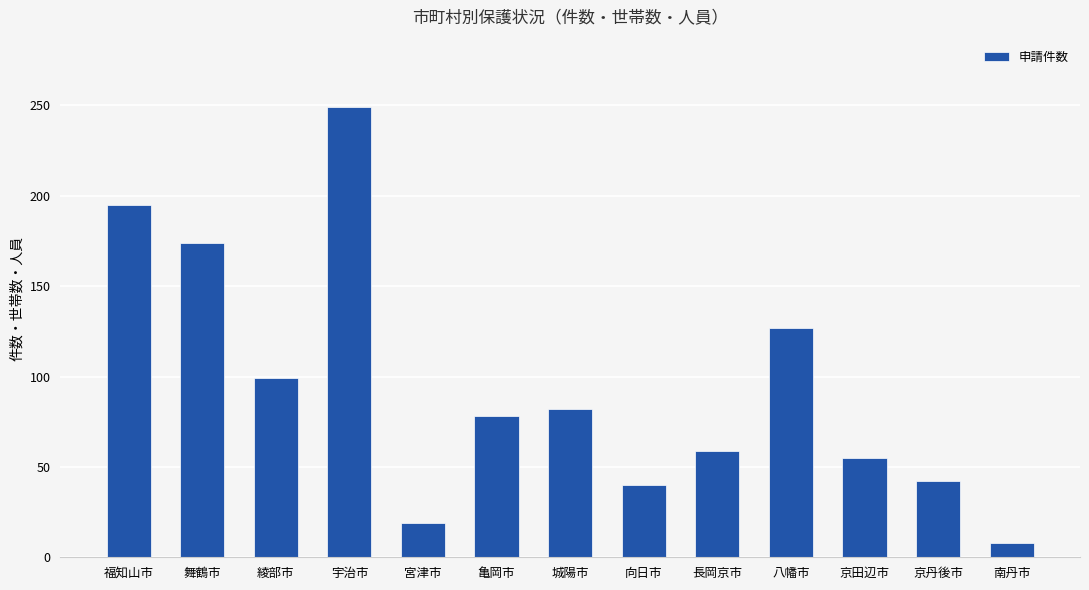

Where does the data first go above 78?

福知山市